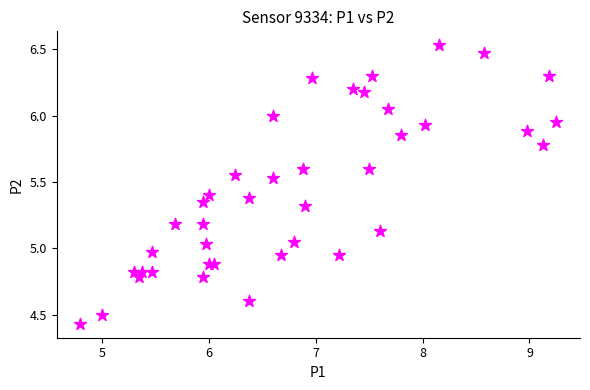

What is the range of Y values (max minus min)?

2.1